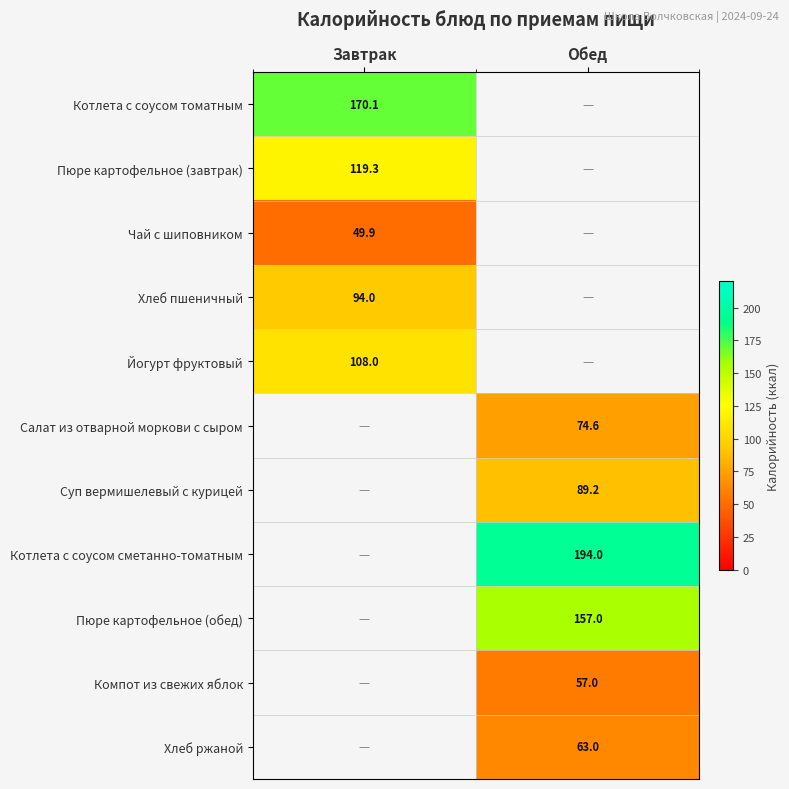

Which label corresponds to the largest value in the chart?

Обед